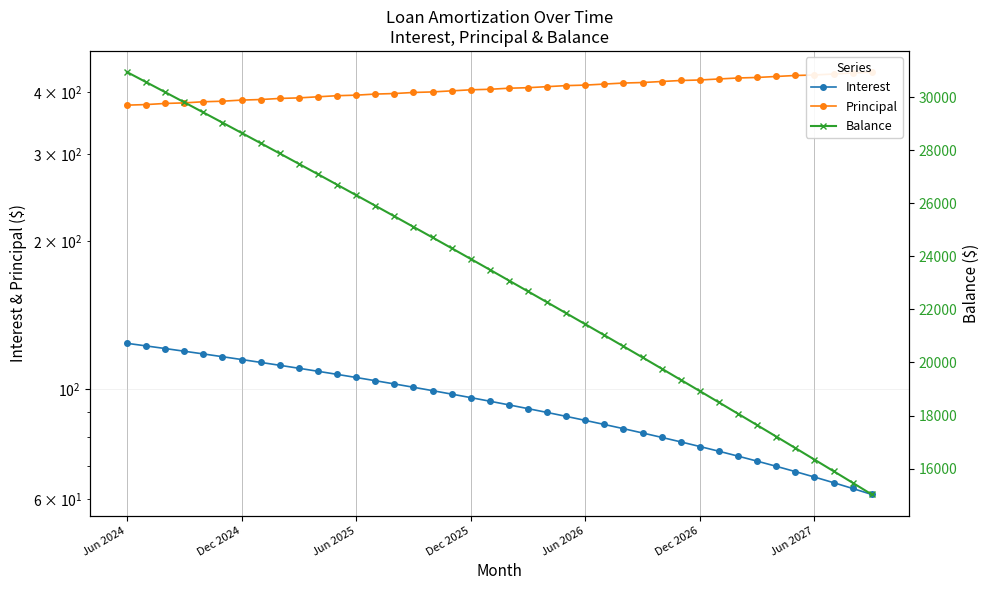

Read the Principal value at 35.

433.0